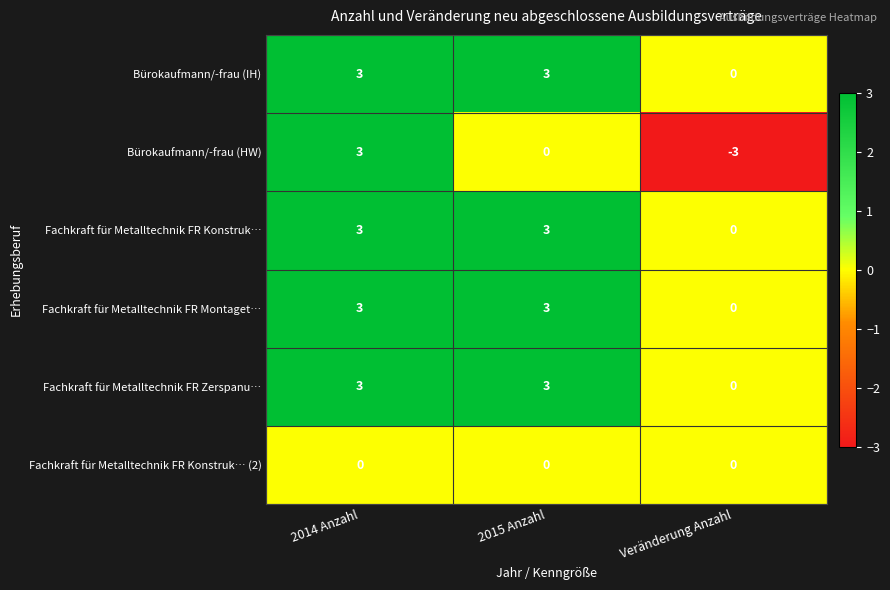

Which category has the lowest value across all series?

Veränderung Anzahl